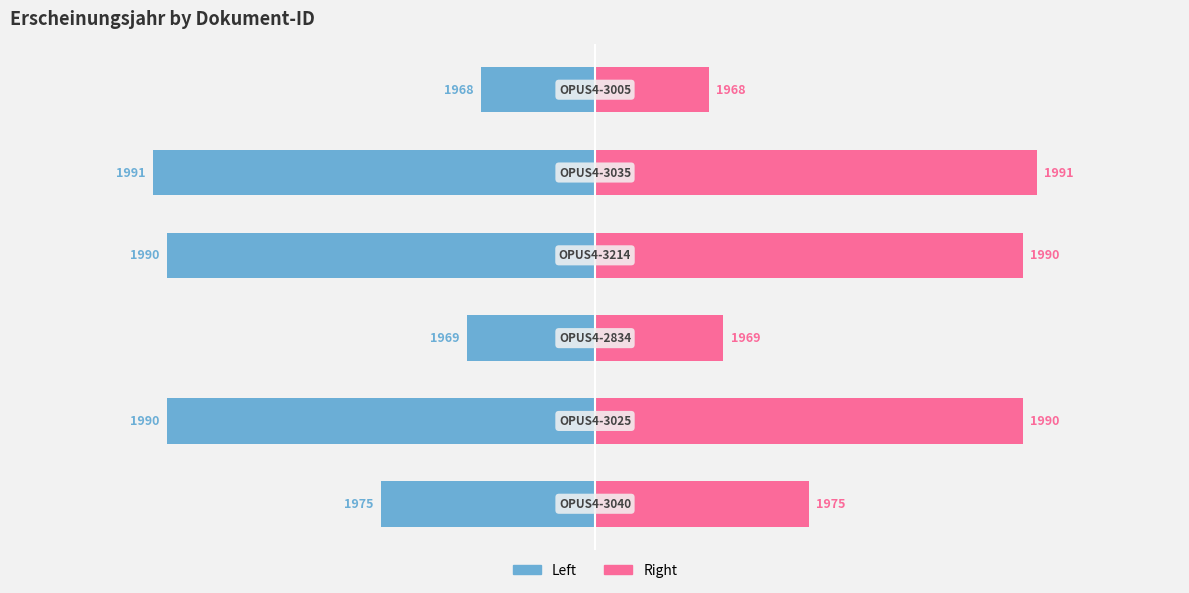

What is the difference between the maximum and minimum values in the Erscheinungsjahr (right) series?

23